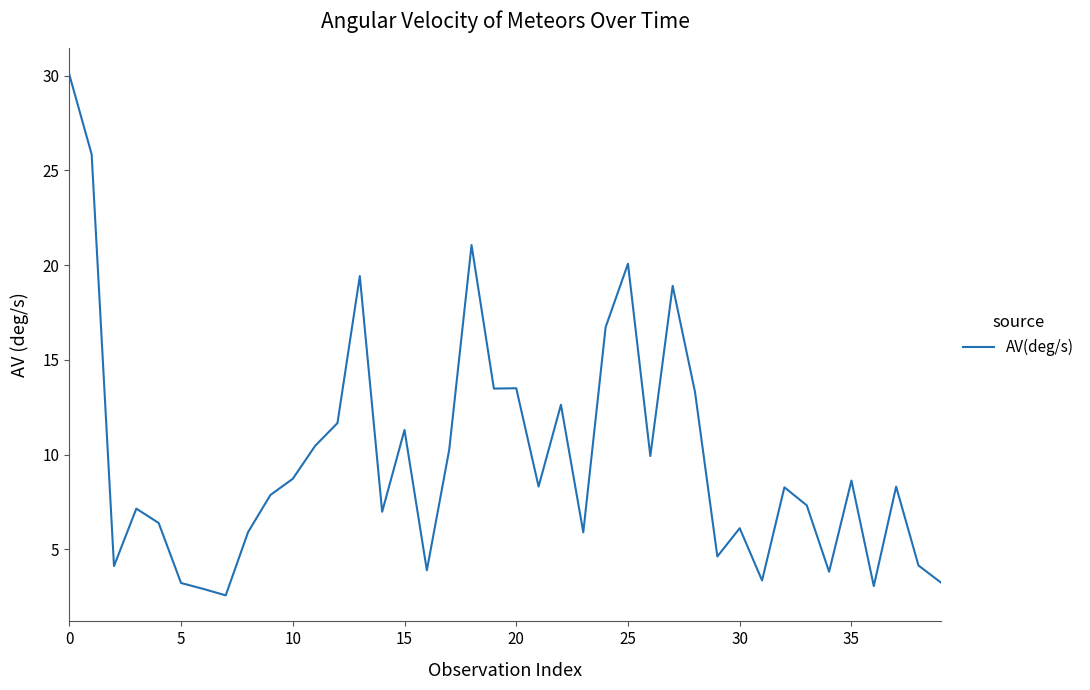

What is the maximum value shown in the chart?

30.1